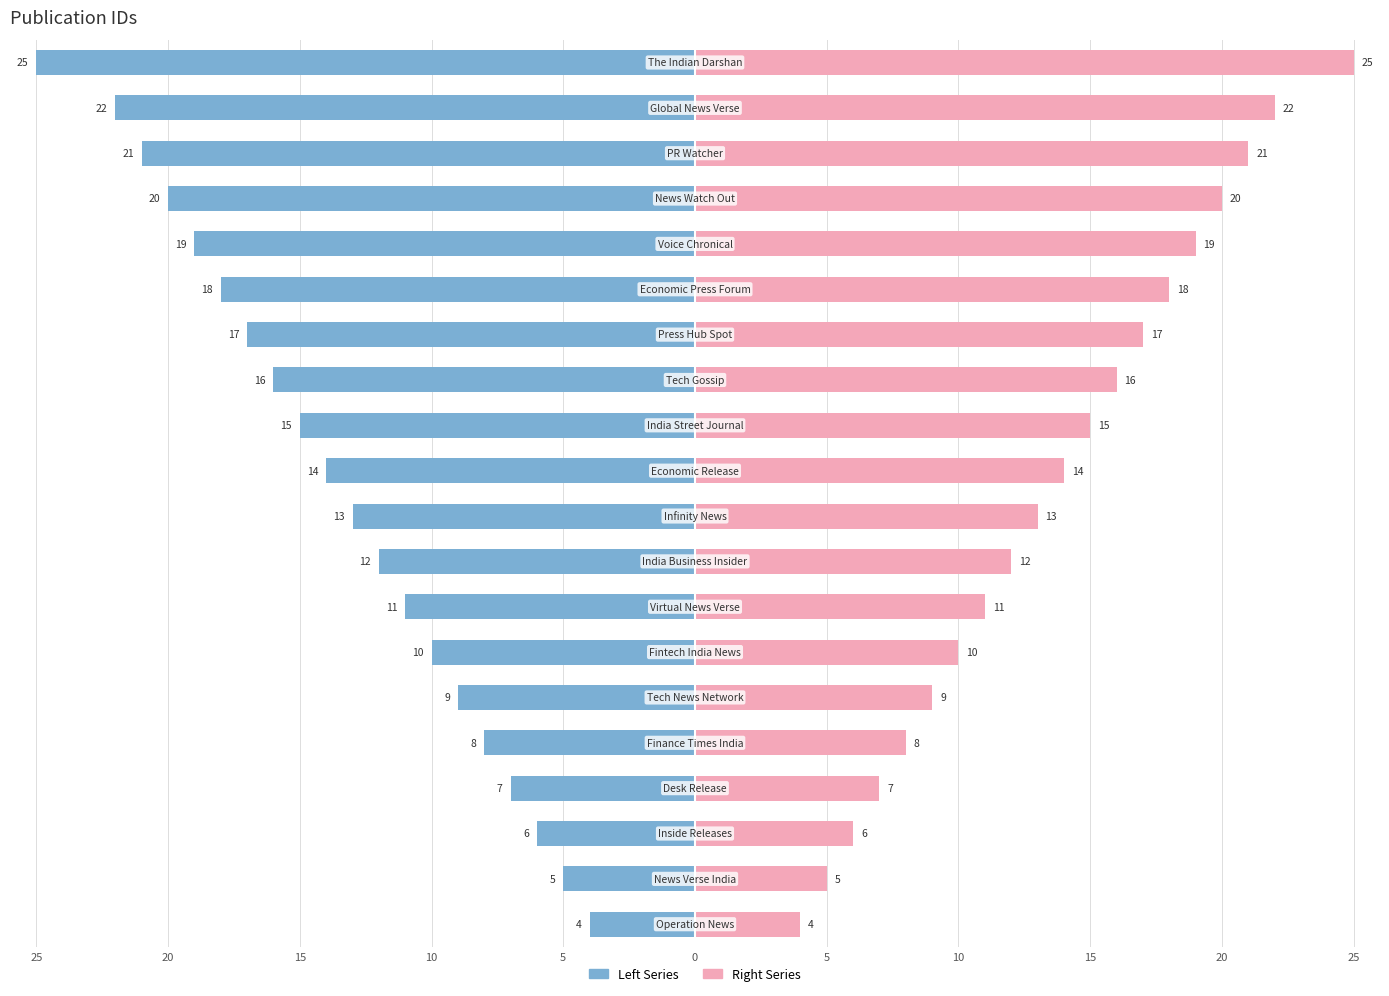

Is the value of Right Series at 5 greater than the value of Left Series at 10?

Yes